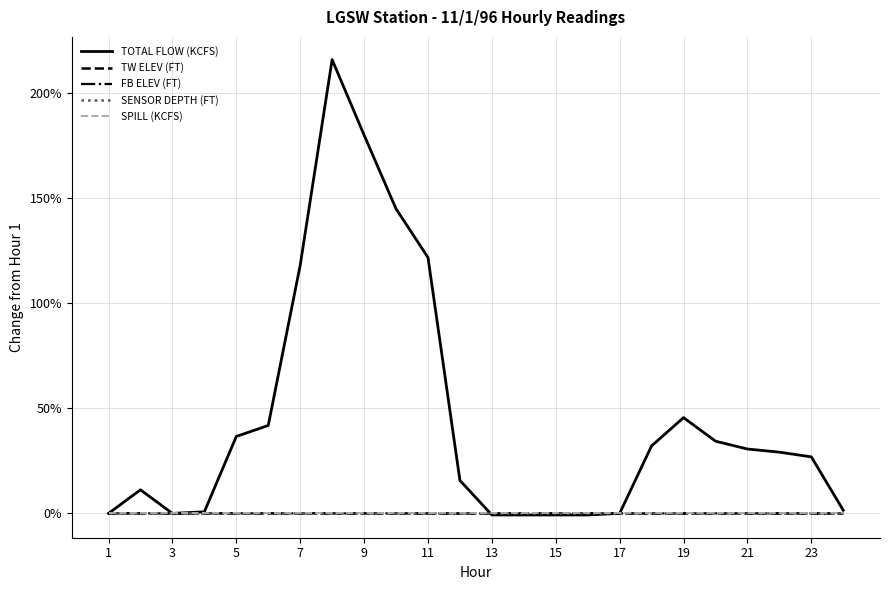

Reading left to right, extract all data points from this chart.

TOTAL FLOW (KCFS): 0.0	11.2	0.0	0.7	36.6	41.8	117.9	215.7	179.9	144.8	121.6	15.7	-0.7	-0.7	-0.7	-0.7	0.0	32.1	45.5	34.3	30.6	29.1	26.9	1.5
TW ELEV (FT): 0.0	0.1	-0.0	0.0	0.0	0.0	0.0	-0.0	-0.0	0.0	-0.1	-0.1	-0.1	-0.1	-0.0	-0.1	-0.1	-0.1	-0.0	-0.0	-0.0	-0.1	-0.1	-0.1
FB ELEV (FT): 0.0	-0.0	-0.0	-0.0	-0.0	-0.0	-0.0	-0.0	0.0	0.0	-0.0	-0.0	-0.0	-0.0	-0.0	-0.0	0.0	-0.0	-0.0	0.0	0.0	0.0	0.0	0.0
SENSOR DEPTH (FT): 0.0	0.0	0.0	0.0	0.0	0.0	0.0	0.0	0.0	0.0	0.0	0.0	0.0	0.0	0.0	0.0	0.0	0.0	0.0	0.0	0.0	0.0	0.0	0.0
SPILL (KCFS): 0.0	0.0	0.0	0.0	0.0	0.0	0.0	0.0	0.0	0.0	0.0	0.0	0.0	0.0	0.0	0.0	0.0	0.0	0.0	0.0	0.0	0.0	0.0	0.0